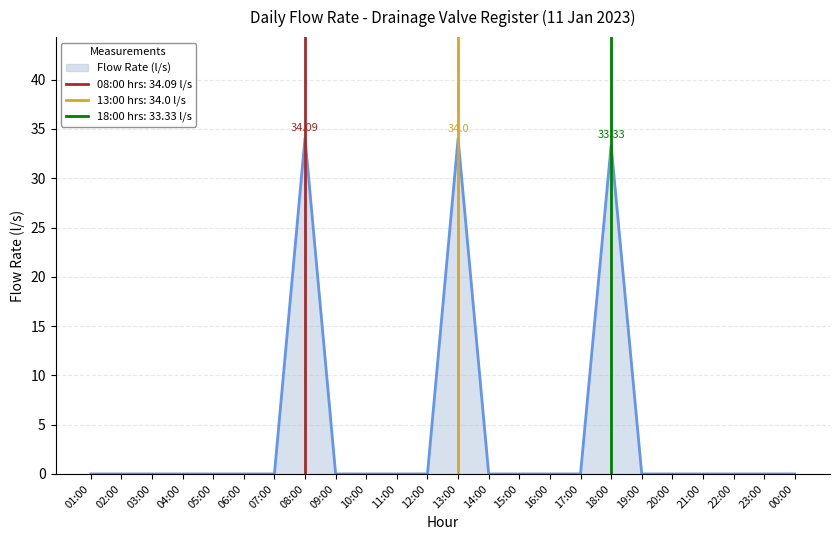

Count the number of data series in this chart.

1